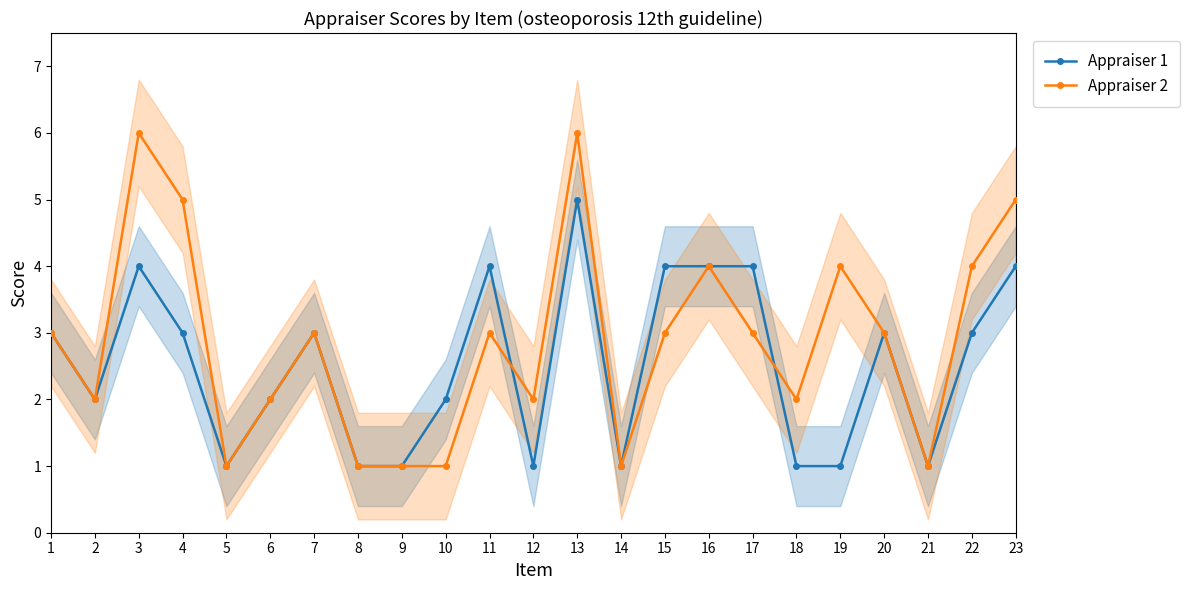

How many values in the Appraiser 1 series exceed 3?

7